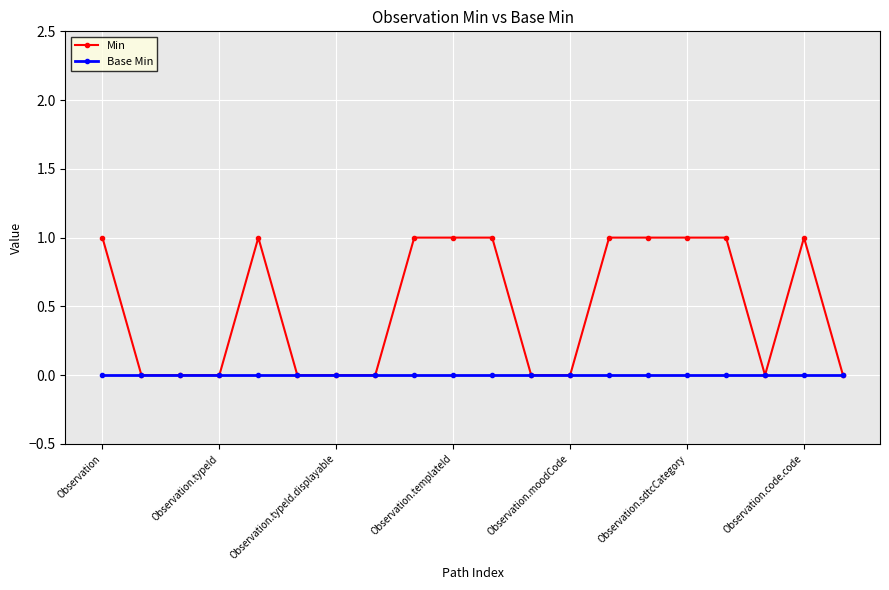

Which series has the widest spread of values?

Min